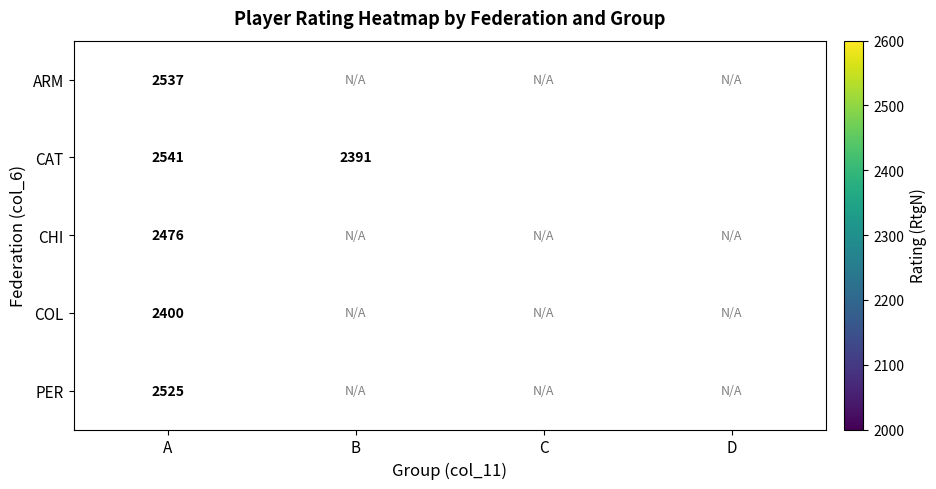

At which category is the sum across all series the highest?

A